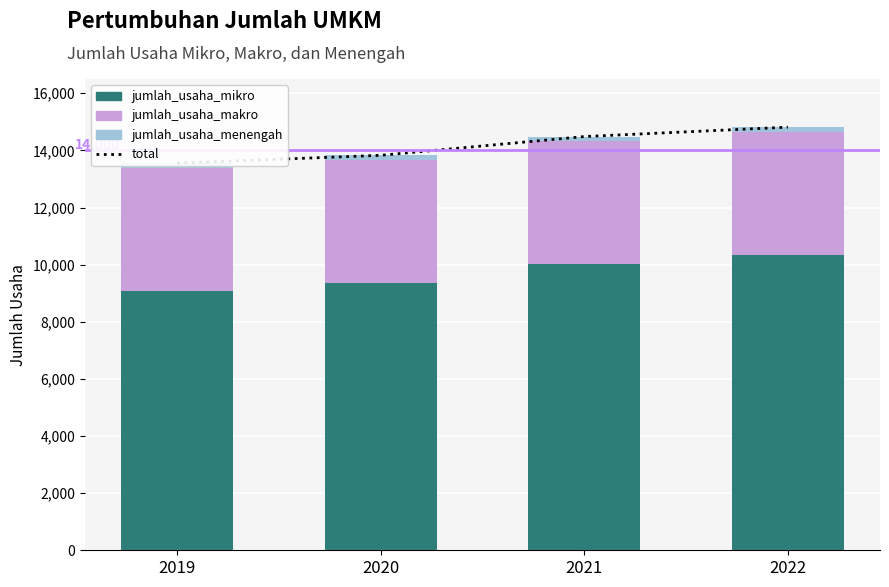

Which series has the largest total across all categories?

total